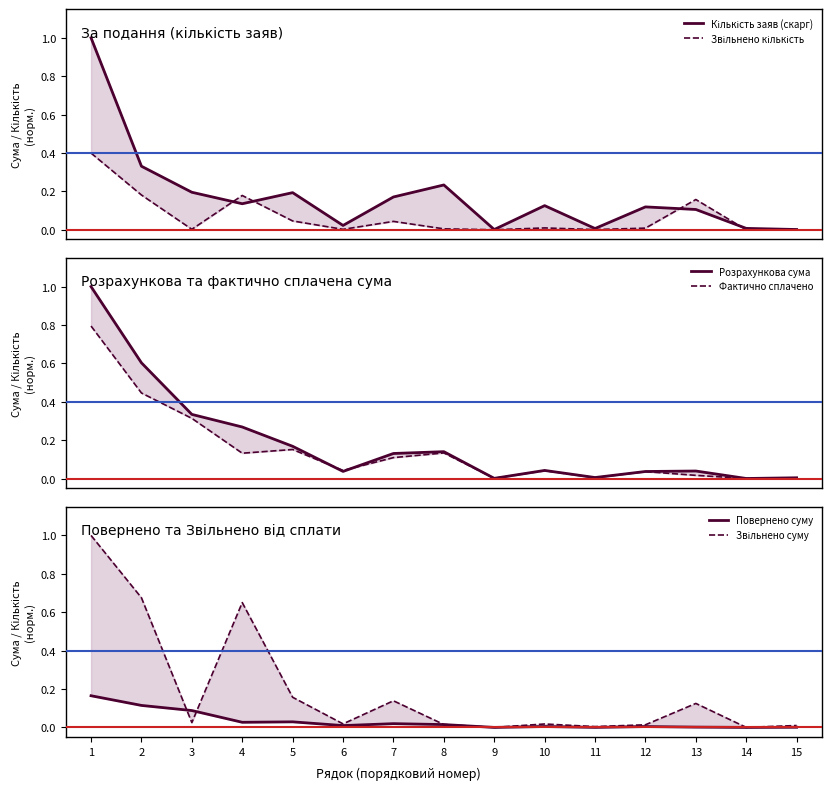

At which category is the sum across all series the highest?

1